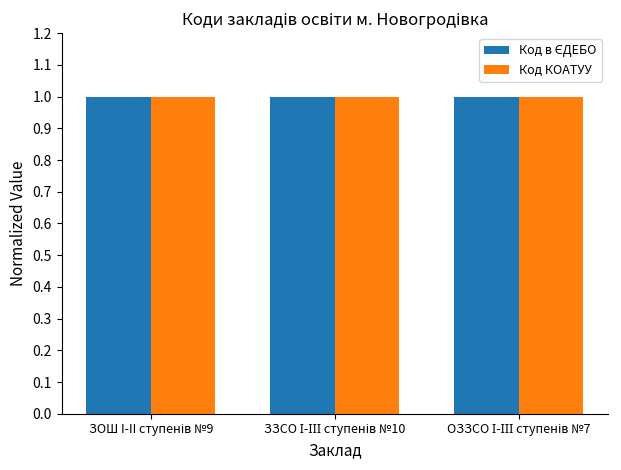

How many bars are there in each group?

2